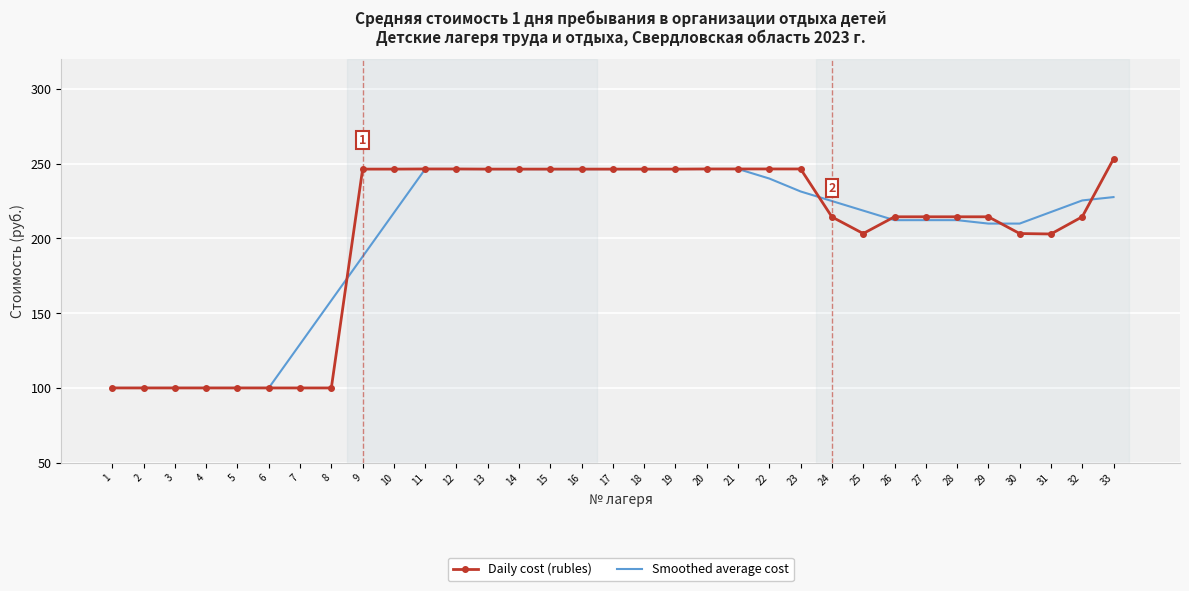

What is the greatest value displayed?

253.2